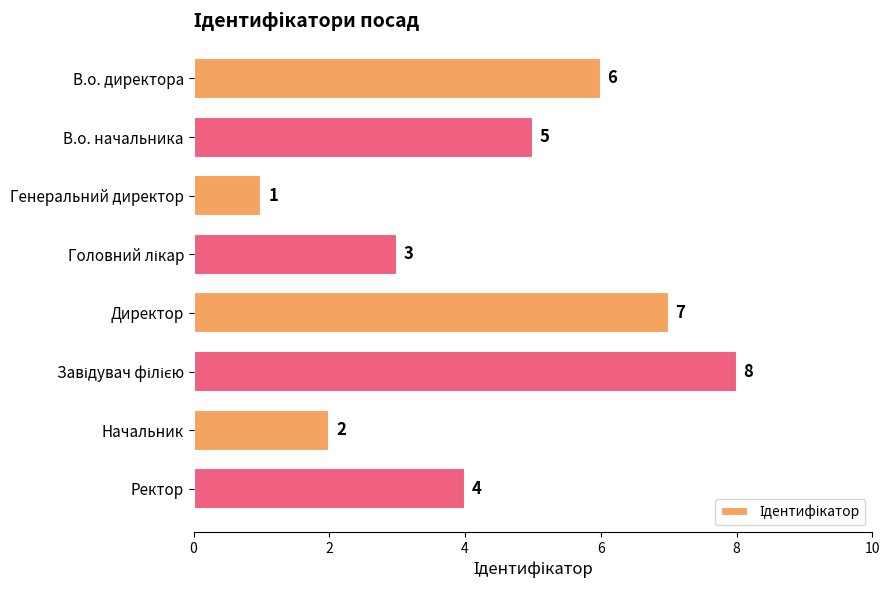

What position from the top is Ректор?

8